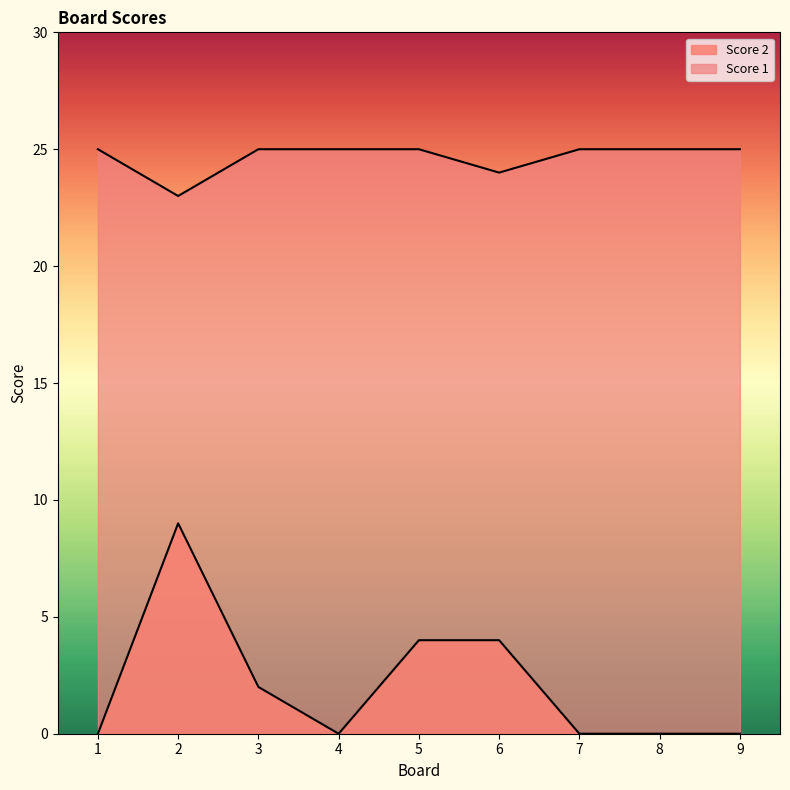

What is the difference between the highest and lowest values at 5?

21